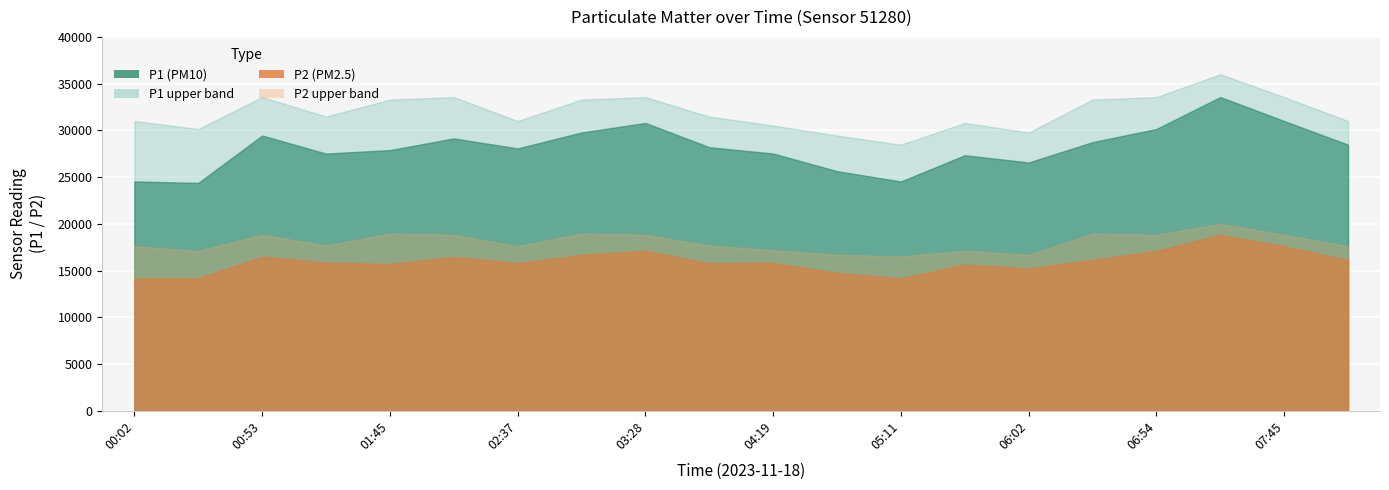

At which label does P2_upper reach its peak?

07:19